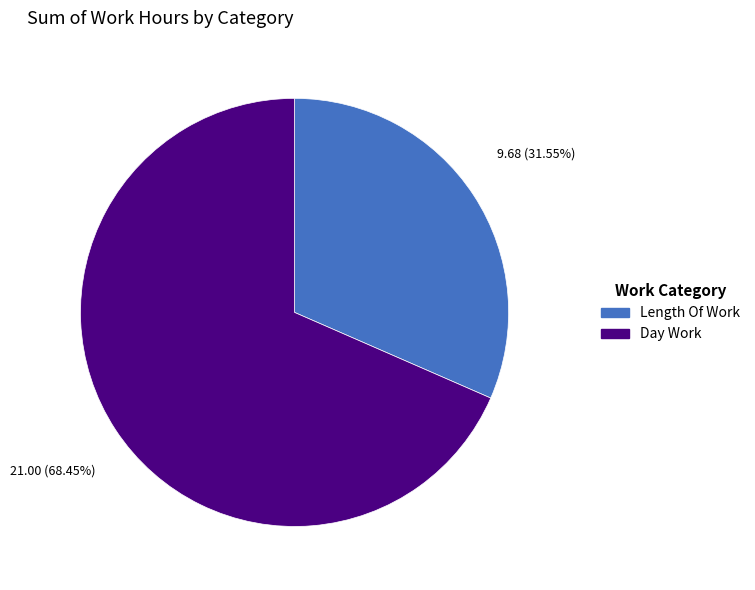

Is there any slice that represents more than half of the pie?

Yes